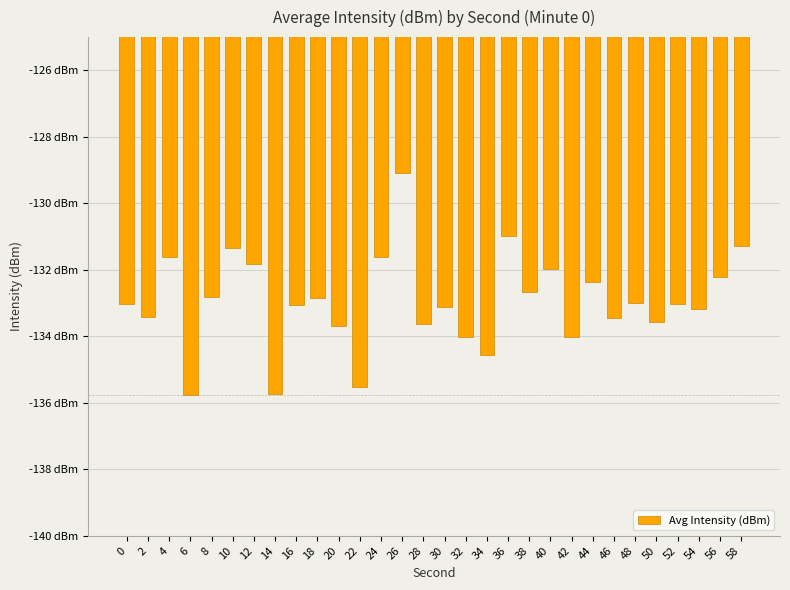

Rank the categories by value from lowest to highest.

6, 14, 22, 34, 32, 42, 20, 28, 50, 46, 2, 54, 30, 16, 52, 0, 48, 18, 8, 38, 44, 56, 40, 12, 4, 24, 10, 58, 36, 26